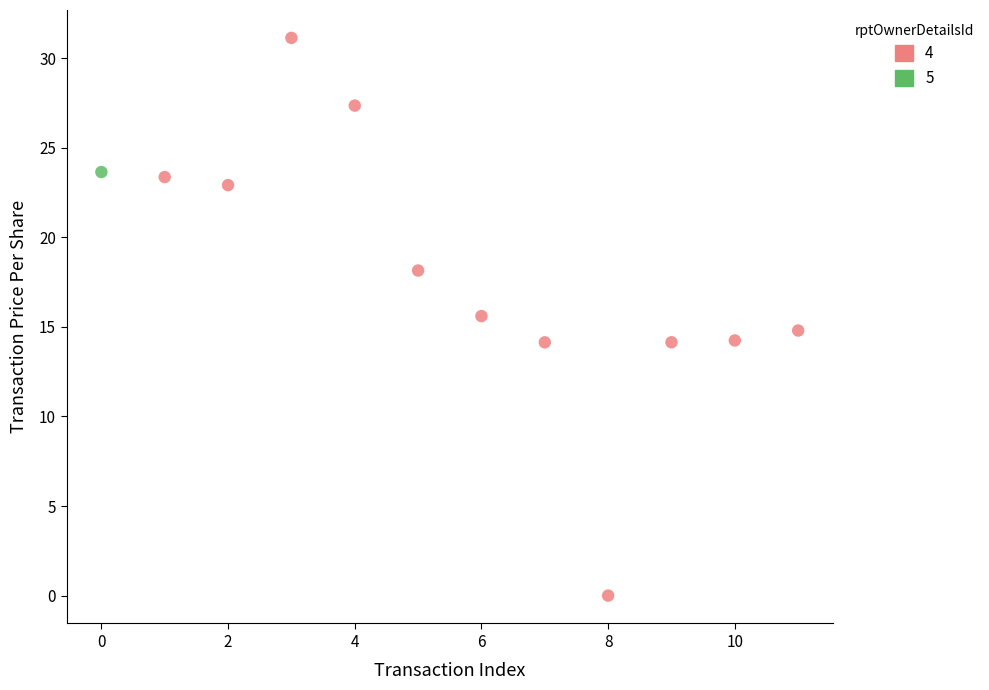

What are all the series names shown in the legend?

4, 5